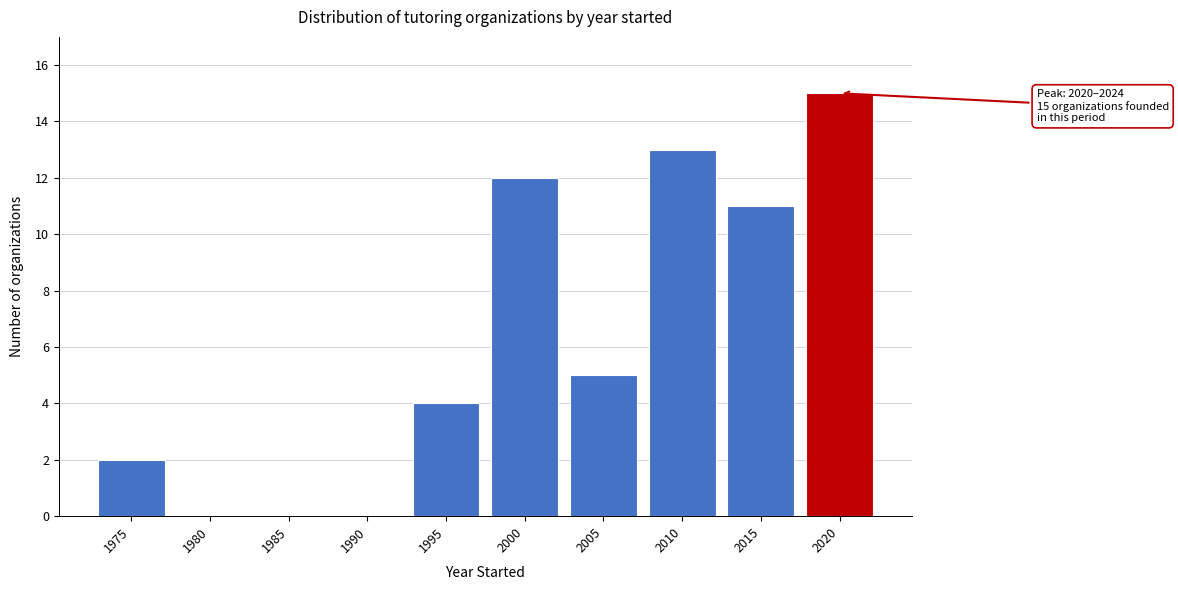

Reading right to left, what are all the values shown in this chart?

2020=15	2015=11	2010=13	2005=5	2000=12	1995=4	1990=0	1985=0	1980=0	1975=2